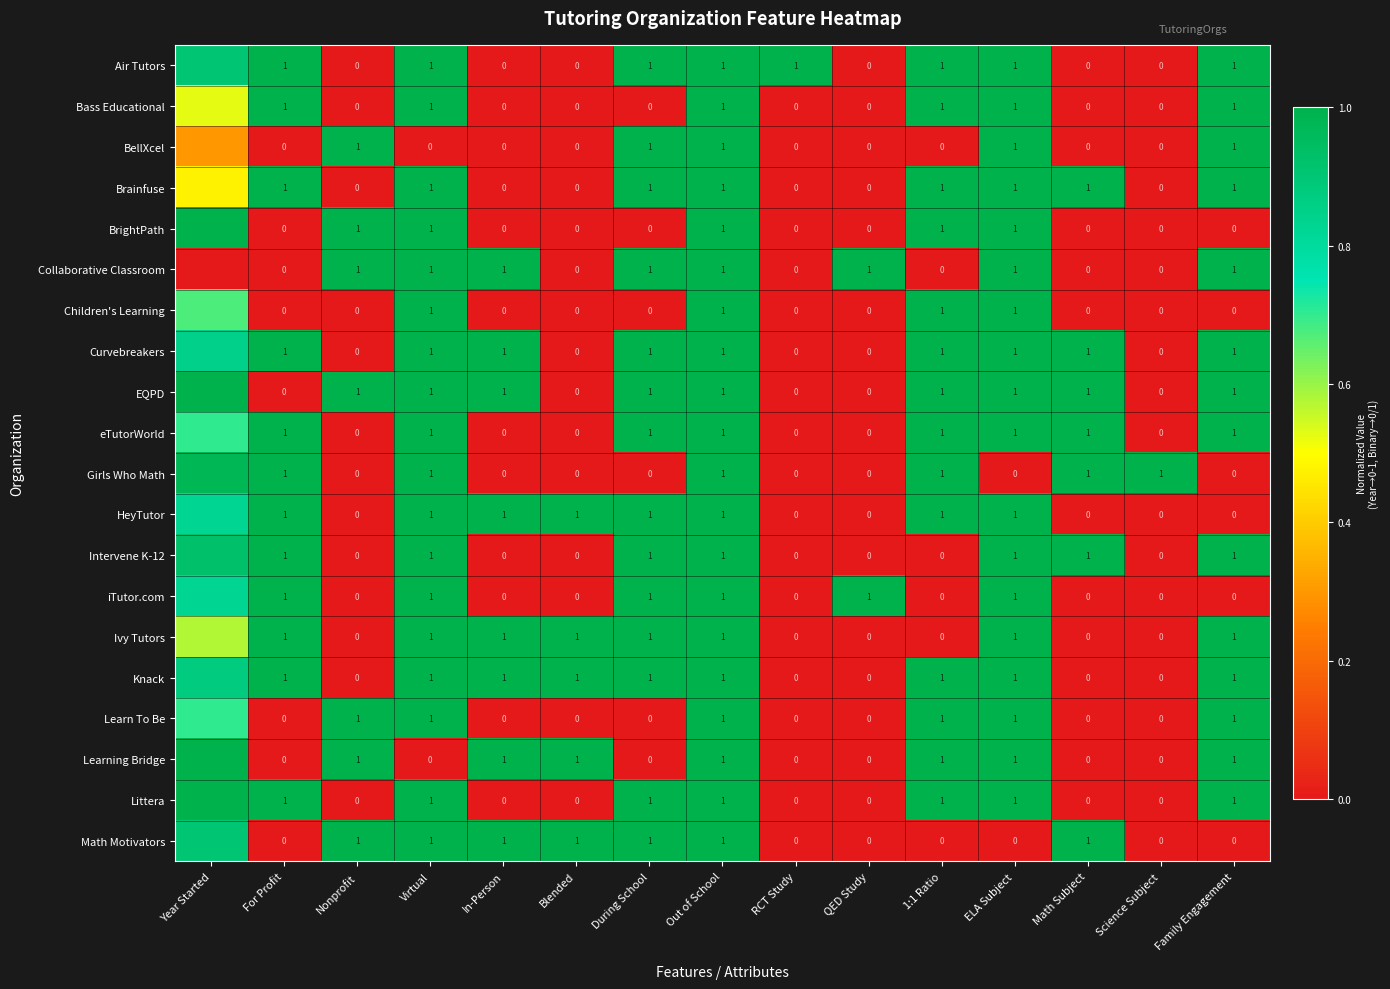

How many positive values does the Curvebreakers series have?

10